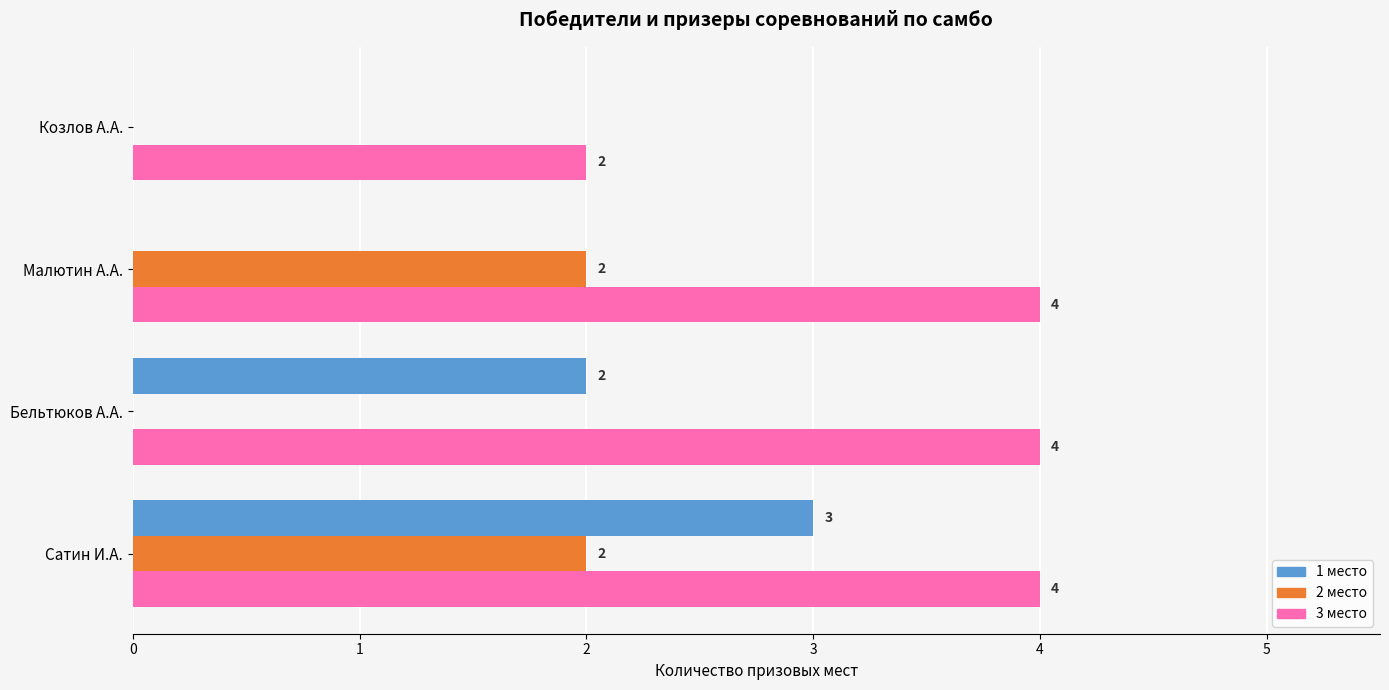

Is it true that 3 место equals 7 at Сатин И.А.?

False